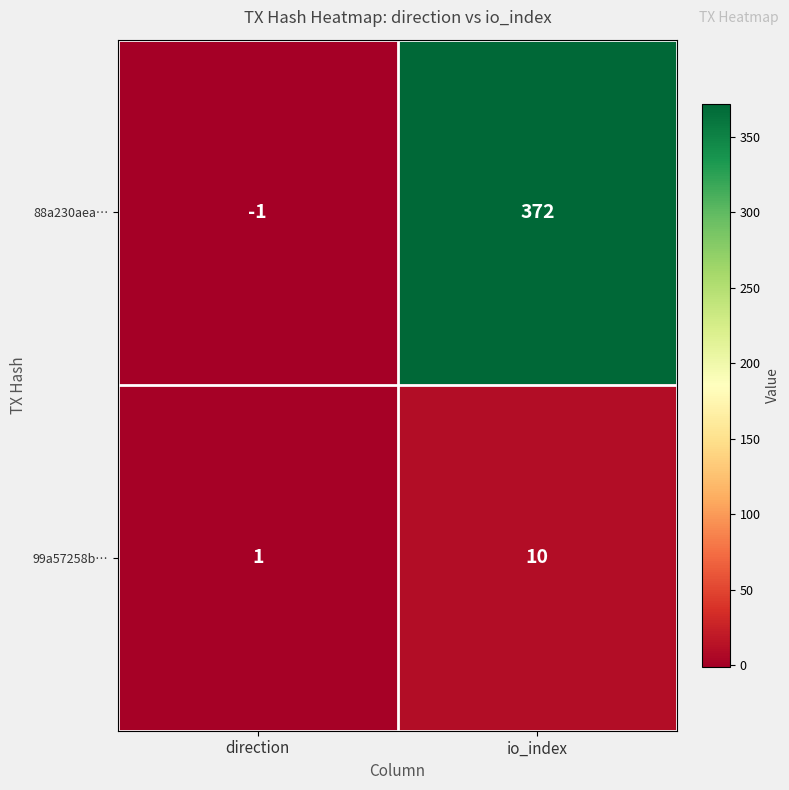

What is the average value of the 88a230aea… series?

186